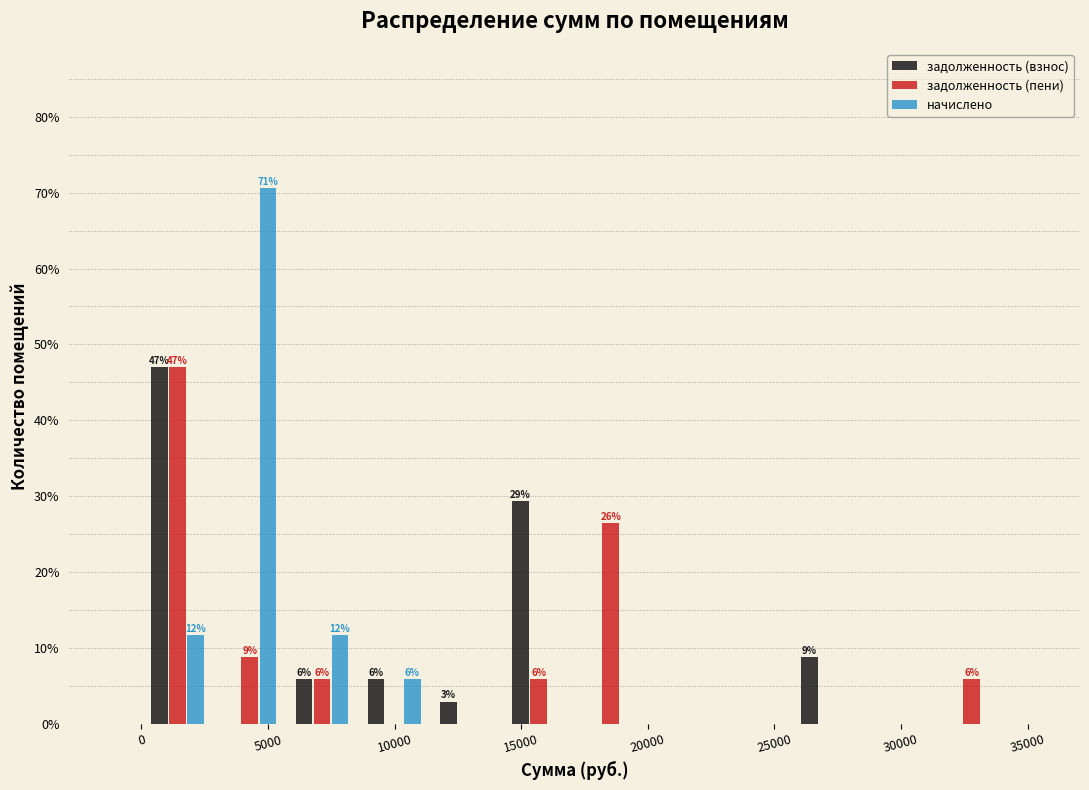

In the задолженность (взнос) series, which range on the x-axis has the tallest bar?

0 to 3000